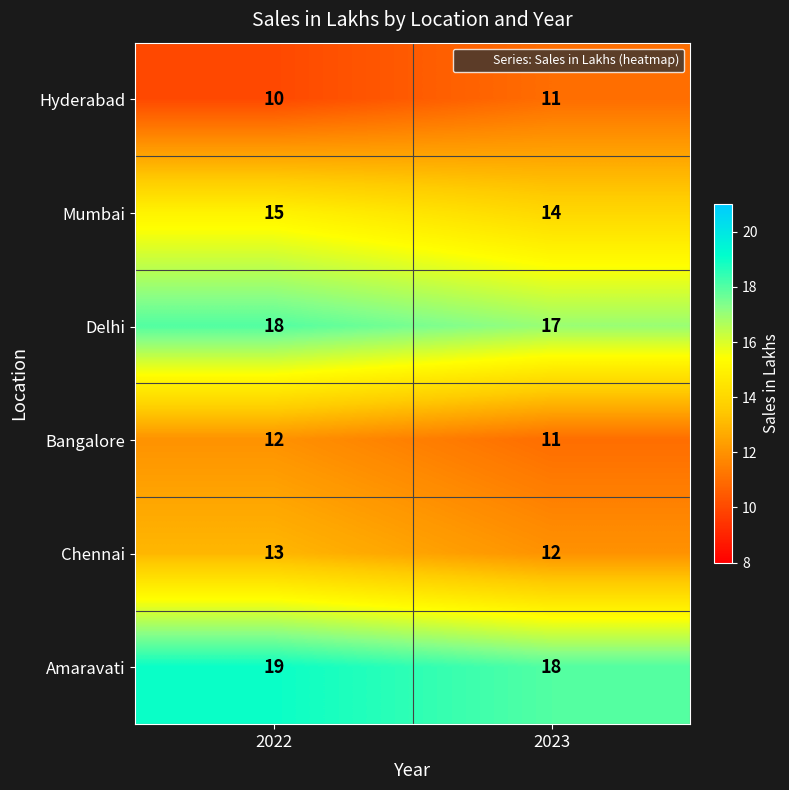

Which series has the largest total across all categories?

Amaravati